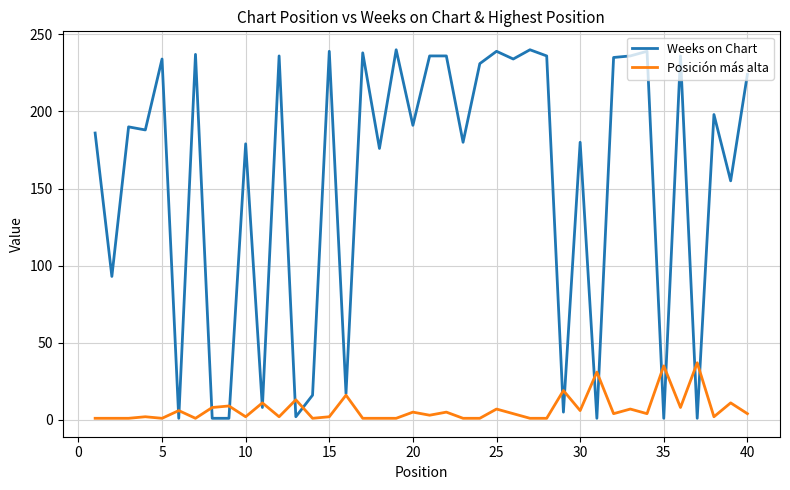

What is the maximum value for Weeks on Chart?

240